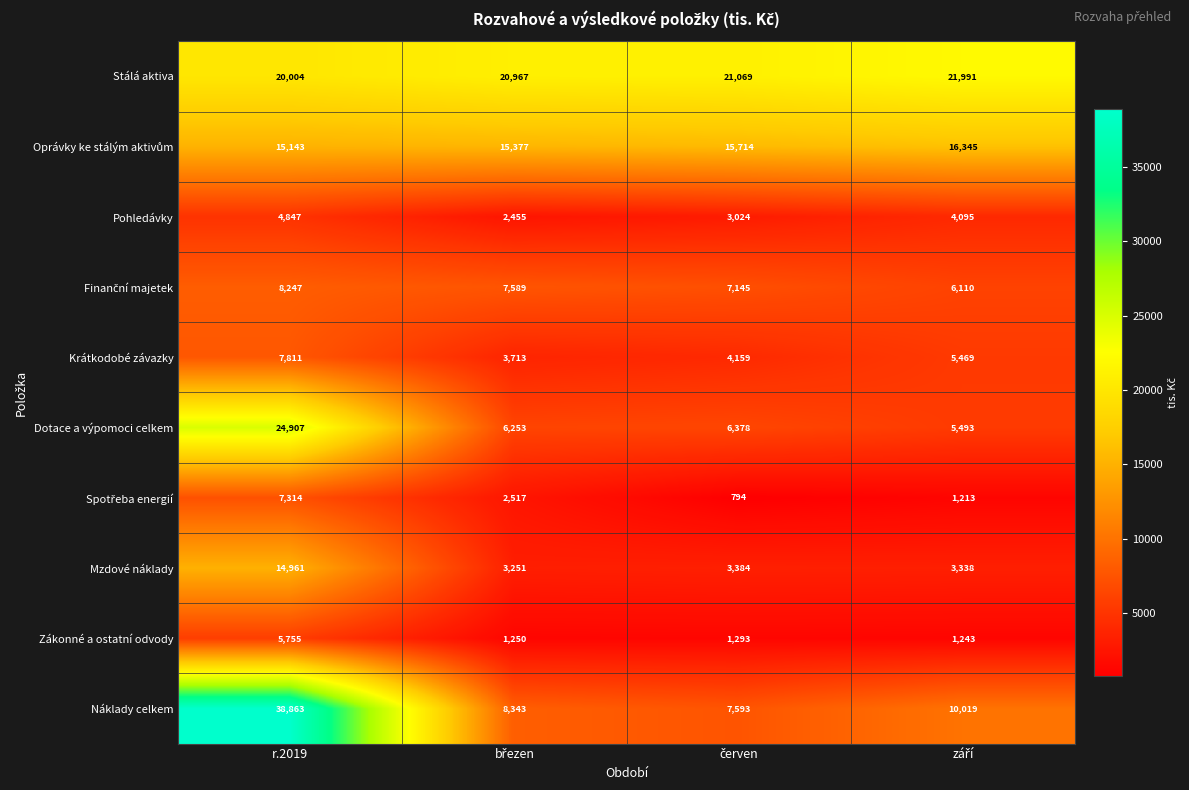

At which label does Dotace a výpomoci celkem first exceed 6378?

r.2019